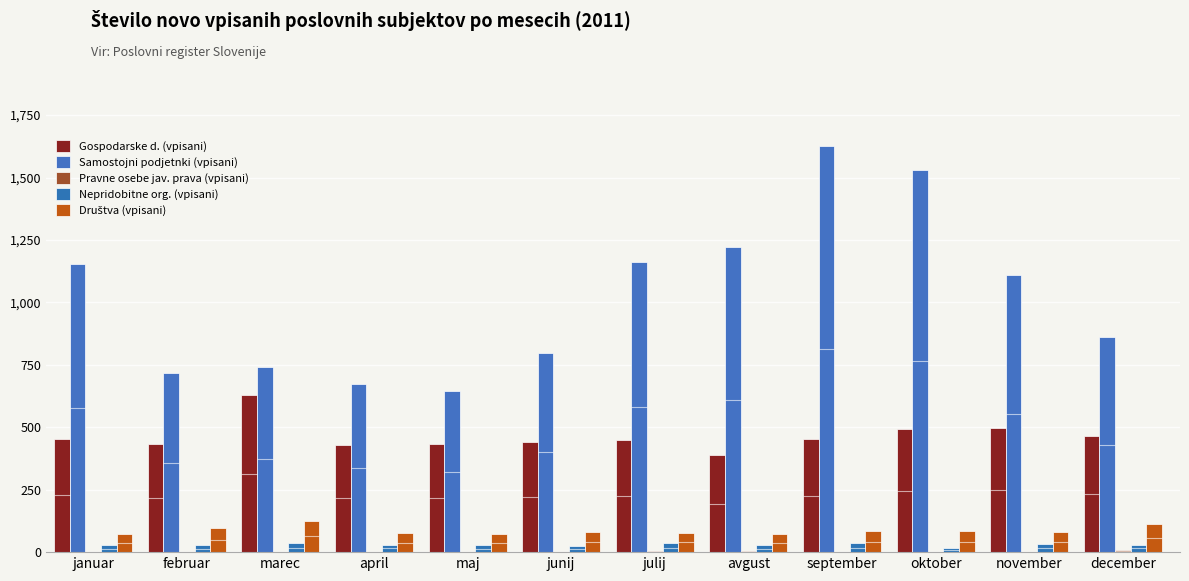

Which category has the lowest value in the Samostojni podjetnki (vpisani) series?

maj